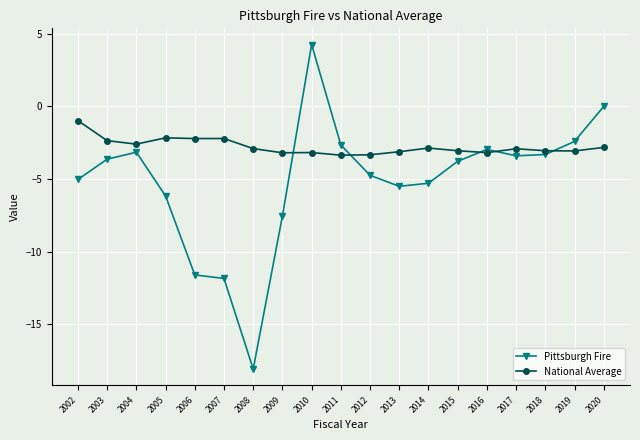

Where do National Average and Pittsburgh Fire first cross each other?

2009 and 2010